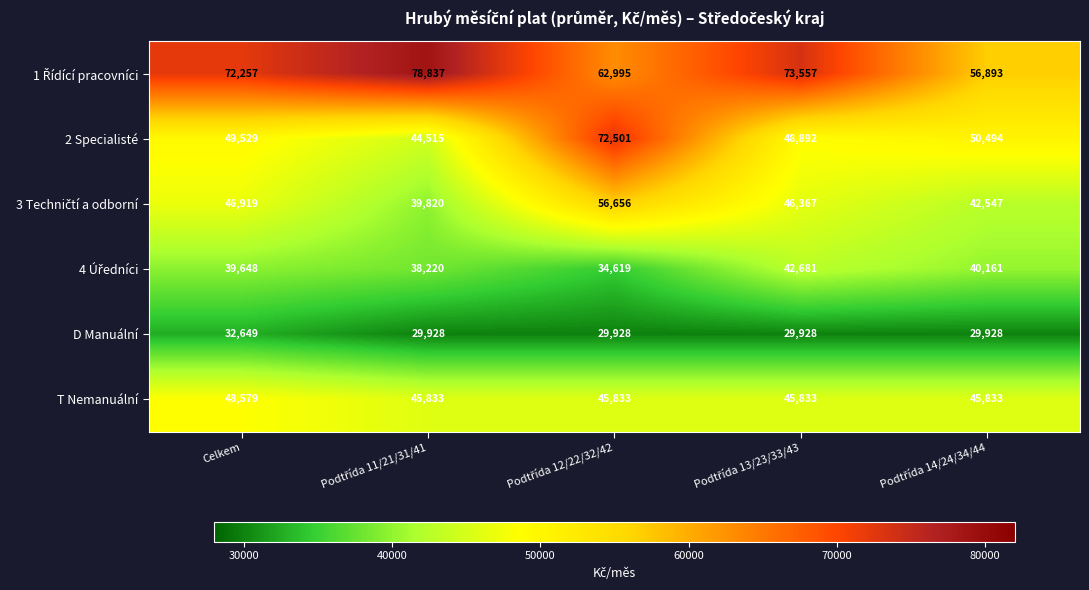

Which series has the largest range (max minus min)?

2 Specialisté